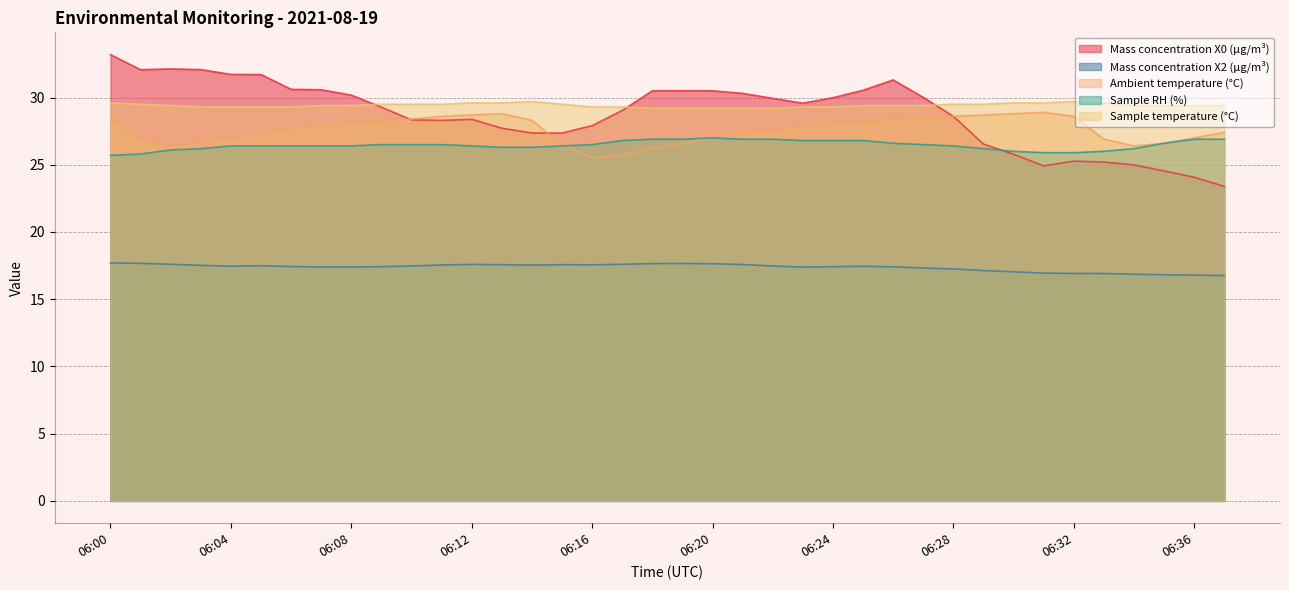

Rank the series by their maximum value, from highest to lowest.

Mass concentration X0 (μg/m³), Sample temperature (°C), Ambient temperature (°C), Sample RH (%), Mass concentration X2 (μg/m³)